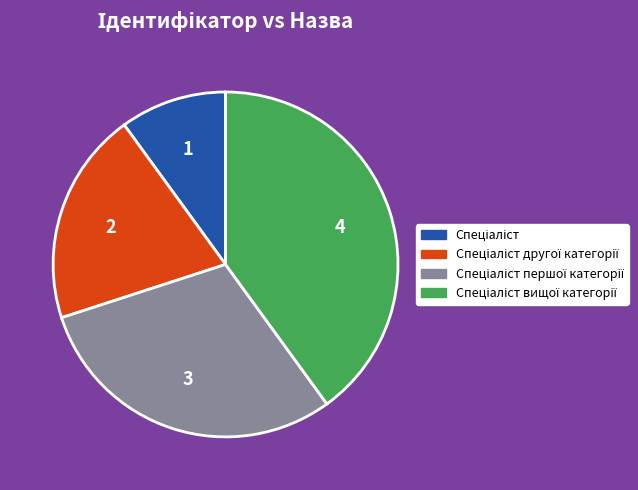

Does any single category account for the majority?

No